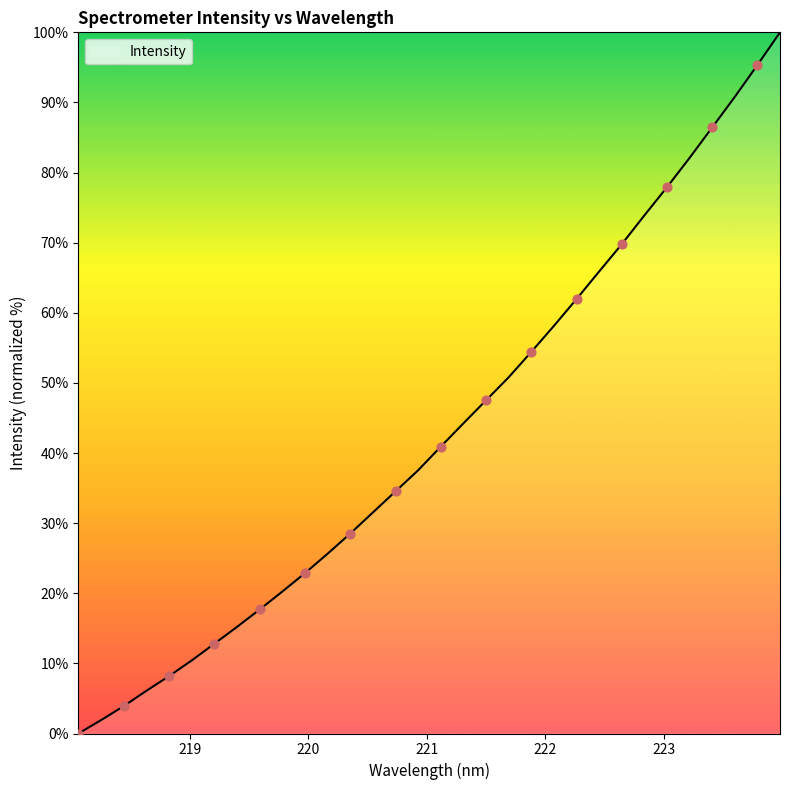

What is the difference between the maximum and minimum values?

100.0